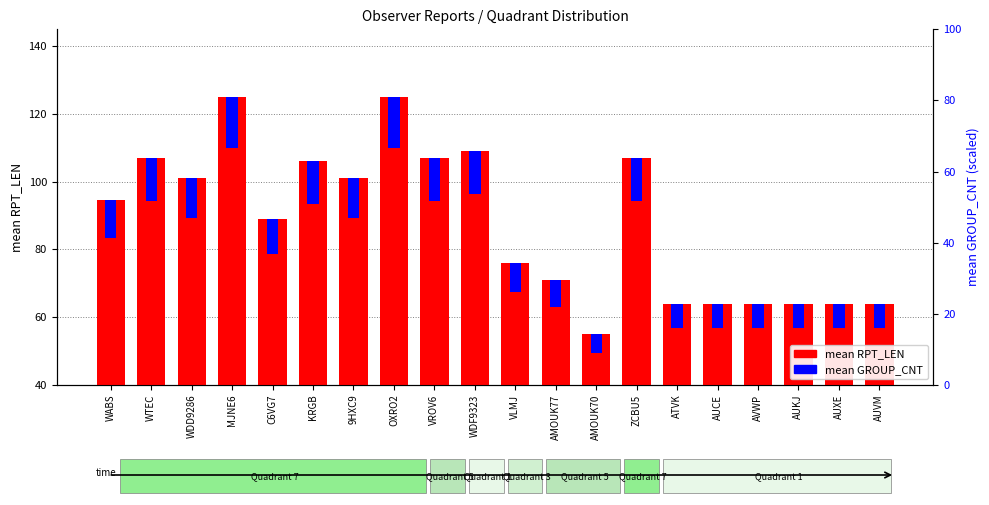

How many groups of bars are there?

20